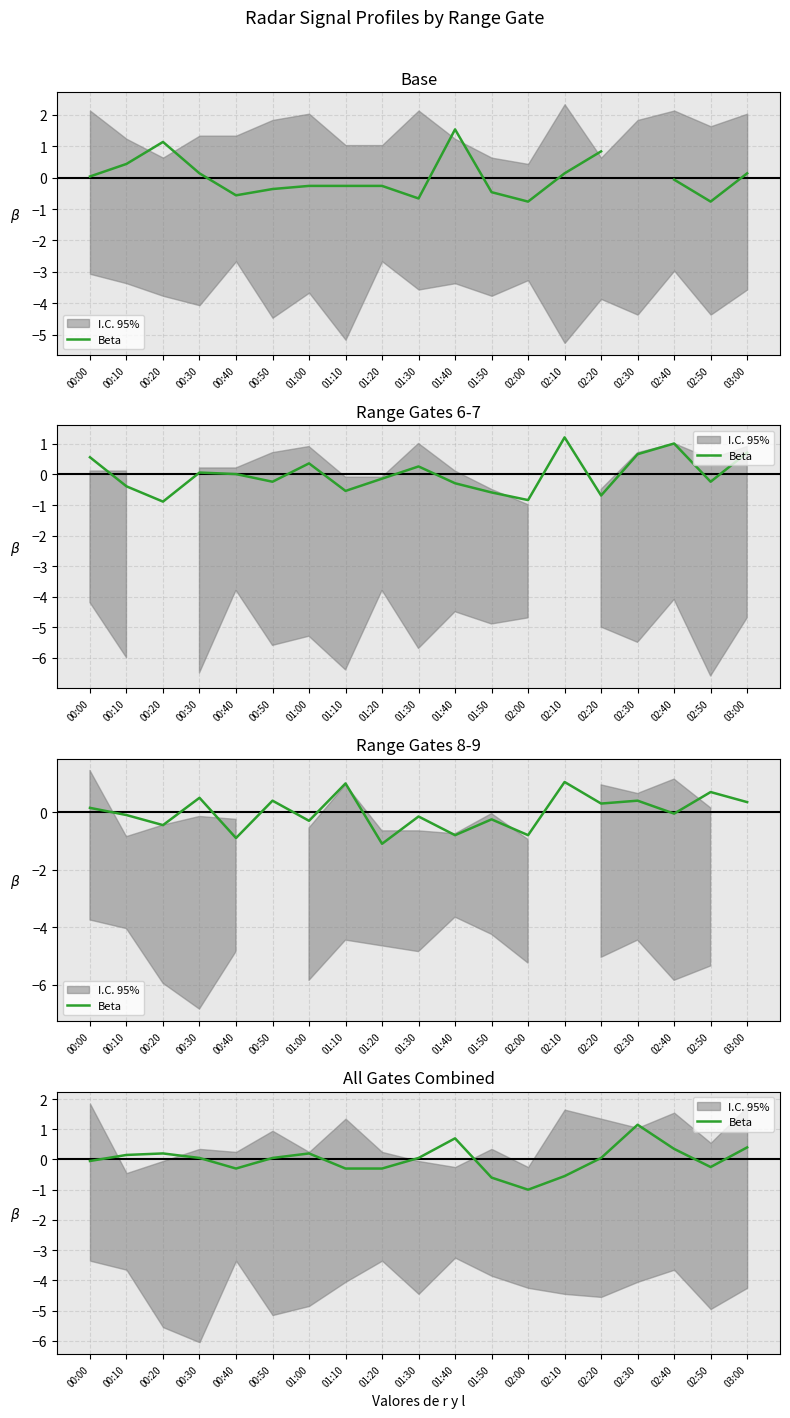

How many negative values are there?

8